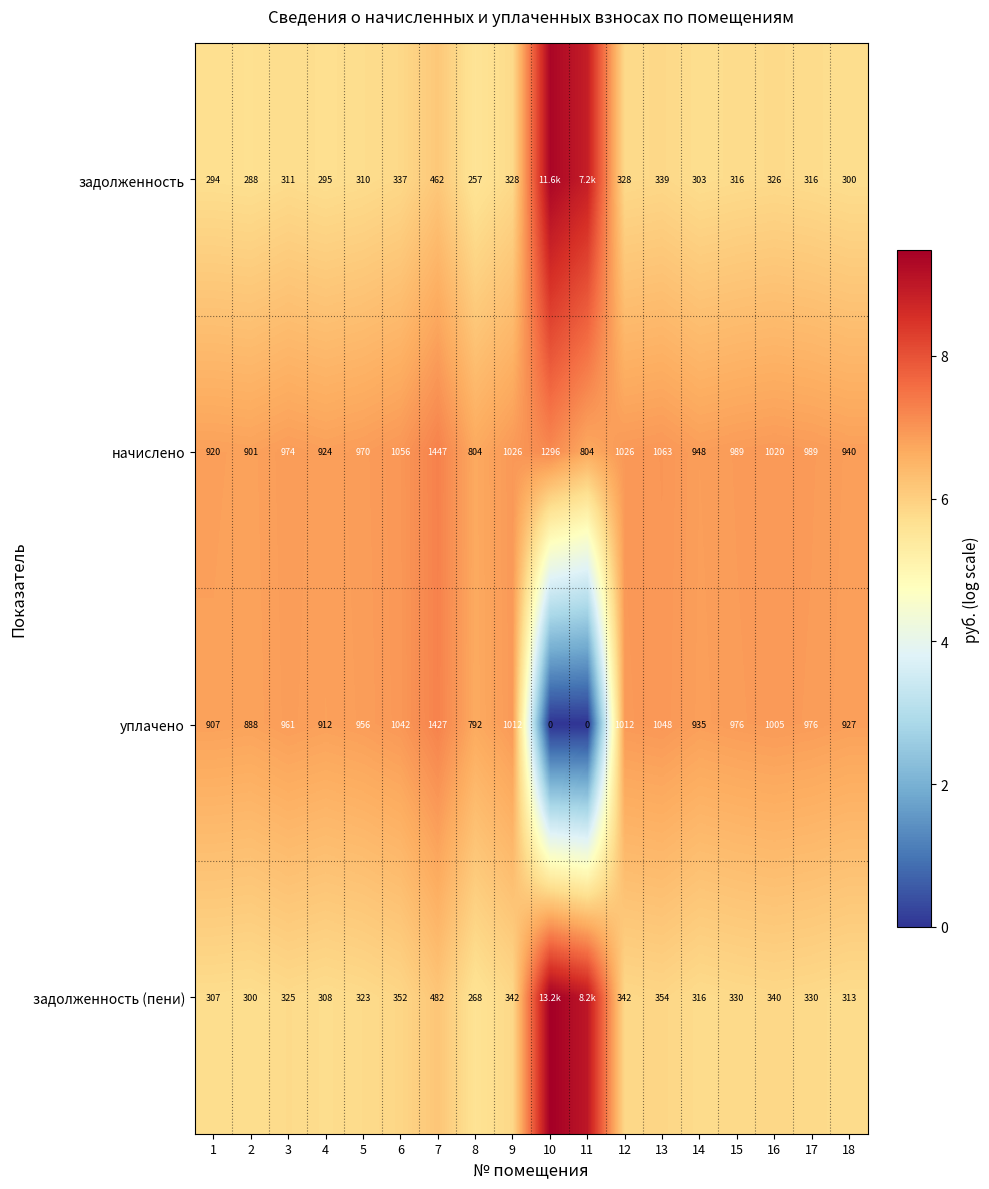

What is the greatest value displayed?

9.5